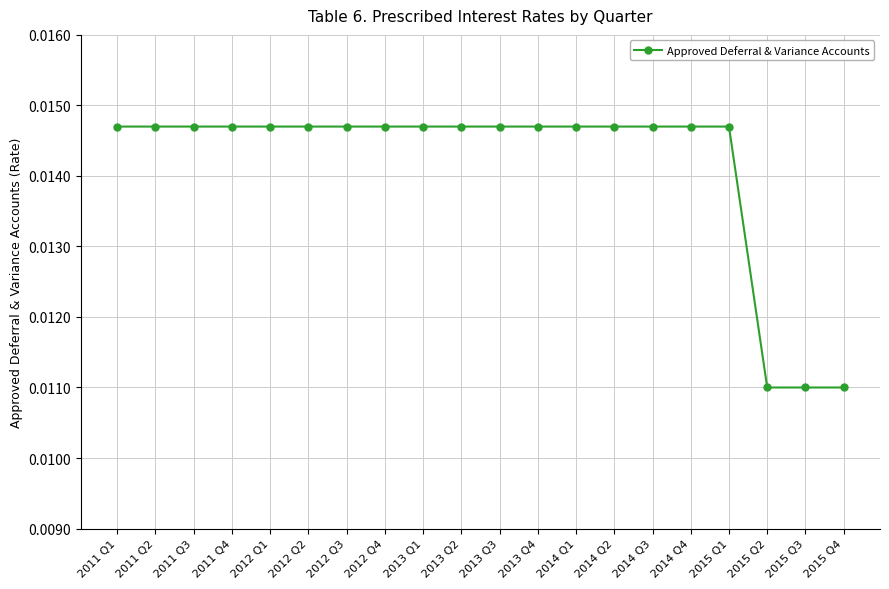

Between 2015 Q2 and 2014 Q3, which is larger?

2014 Q3